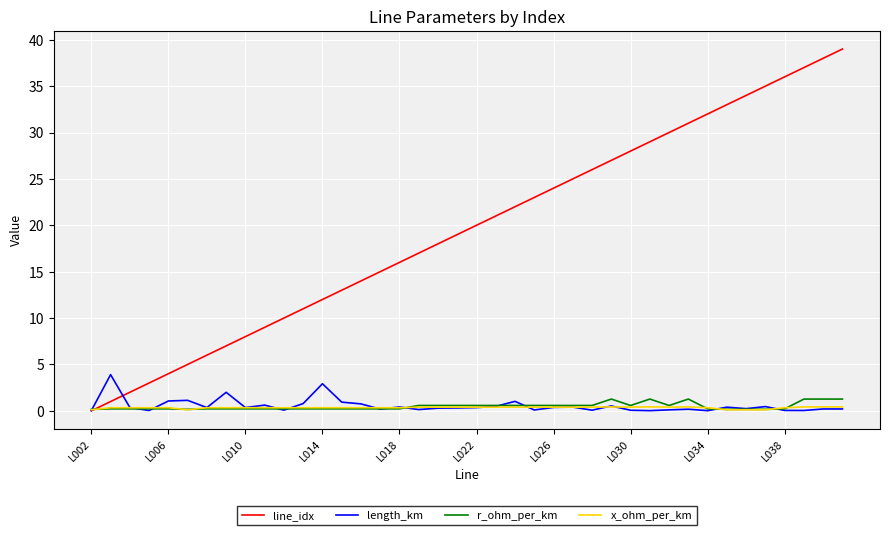

What is the difference between the second highest and minimum values in the x_ohm_per_km series?

0.3